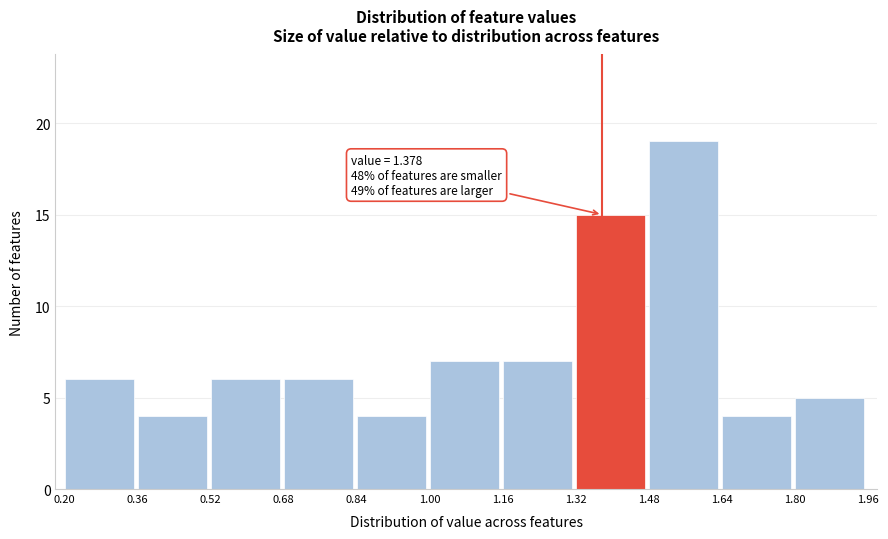

Over which range of the x-axis is the bar tallest?

1.48 to 1.64